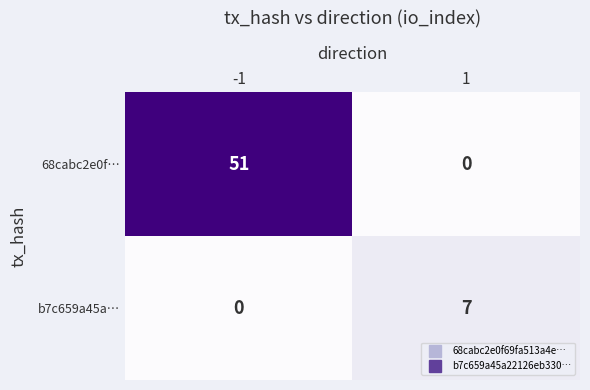

The value of b7c659a45a… at 1 is 7. True or false?

True